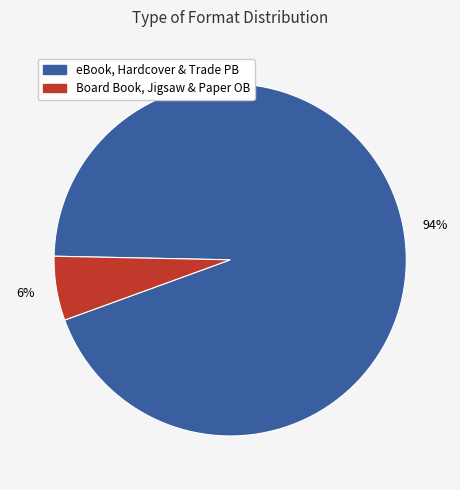

To the nearest percent, what is the difference between the largest and smallest slice percentages?

88%